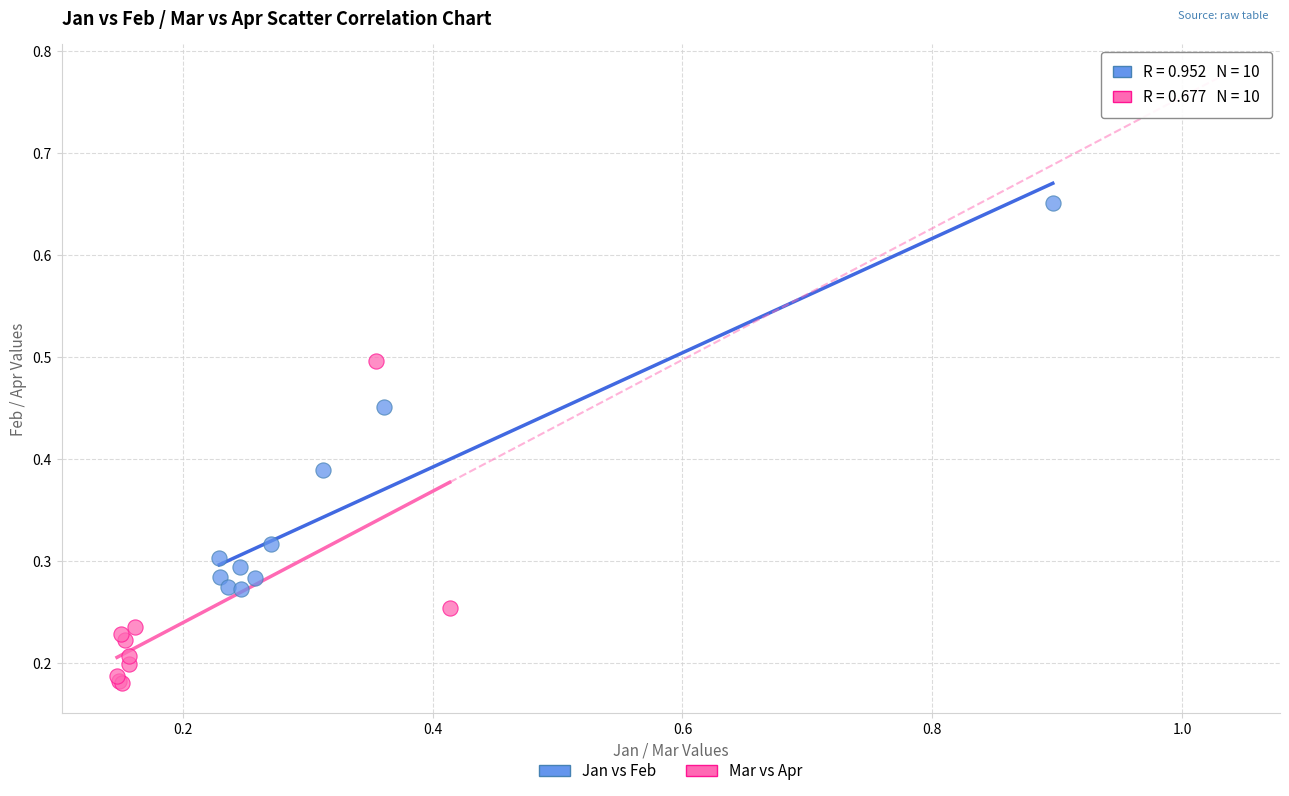

Which series contains the lowest Y value?

Mar vs Apr